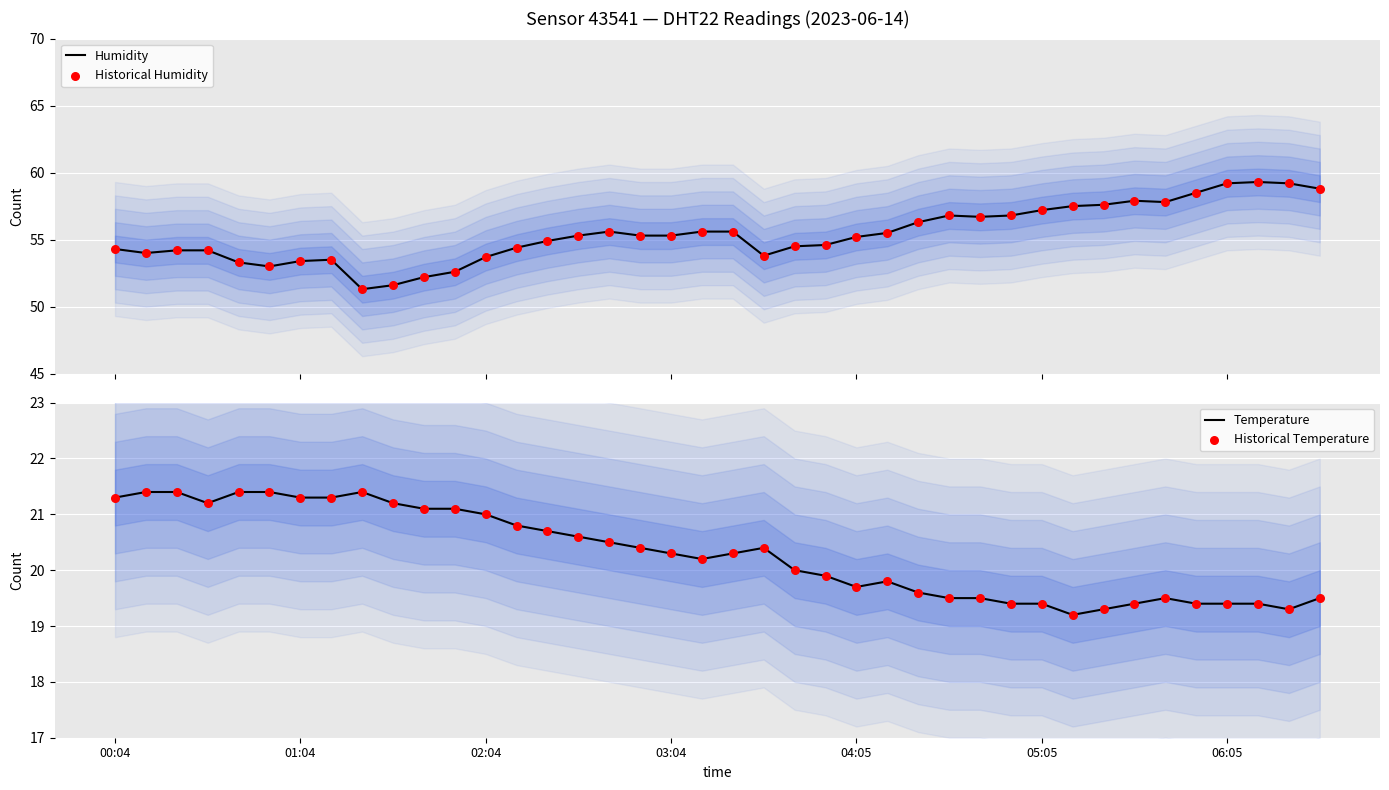

Which series has the largest Y range (max minus min)?

Humidity